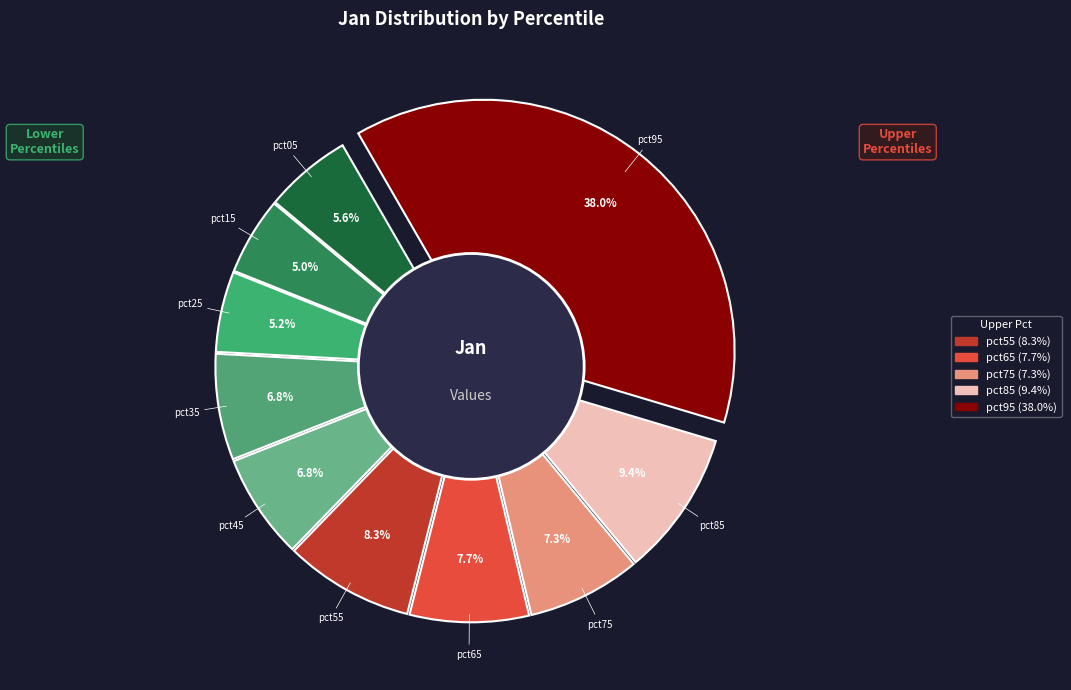

How many slices are in this pie chart?

10